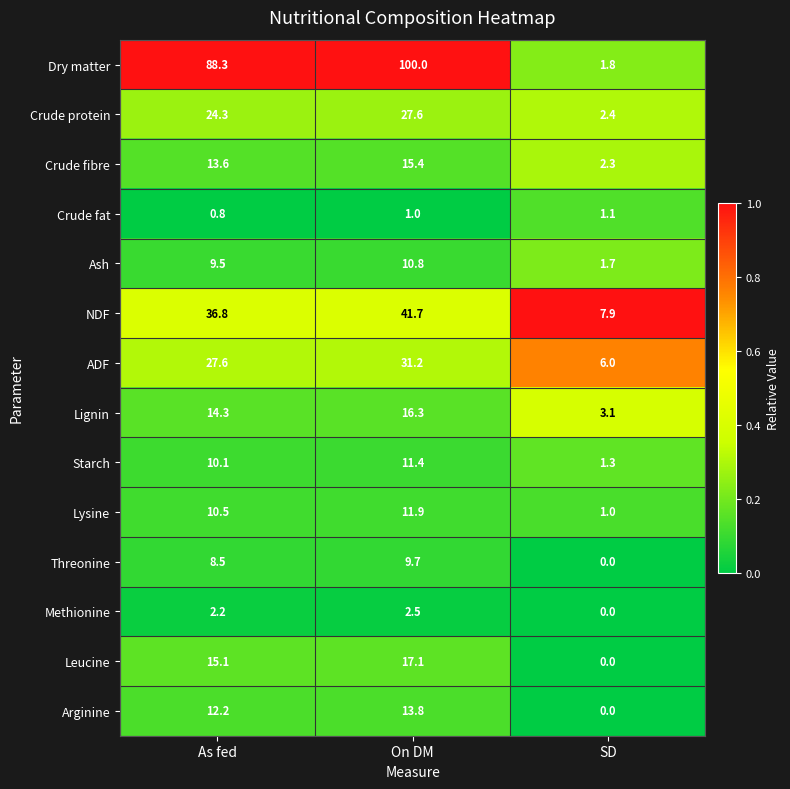

What is the difference between the highest and lowest values at As fed?

87.5